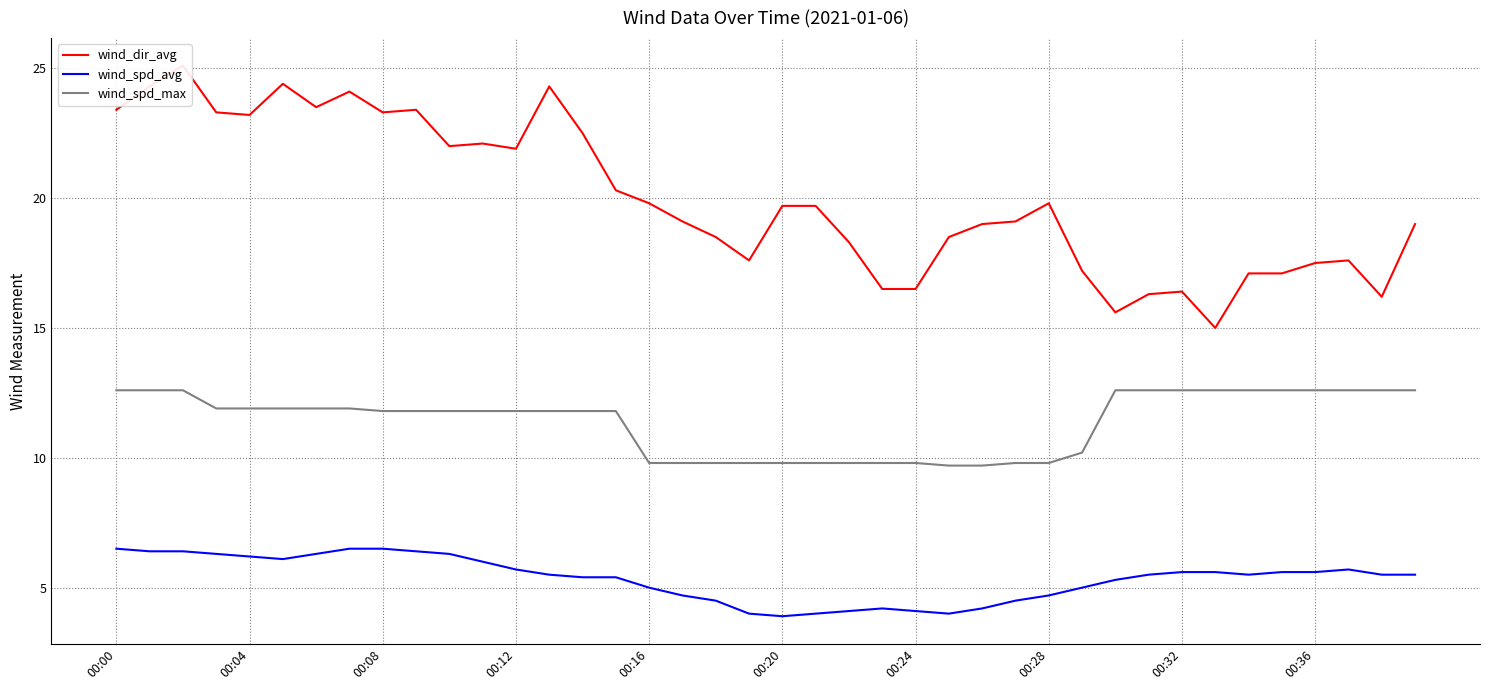

What is the lowest value of the wind_spd_max series?

9.7